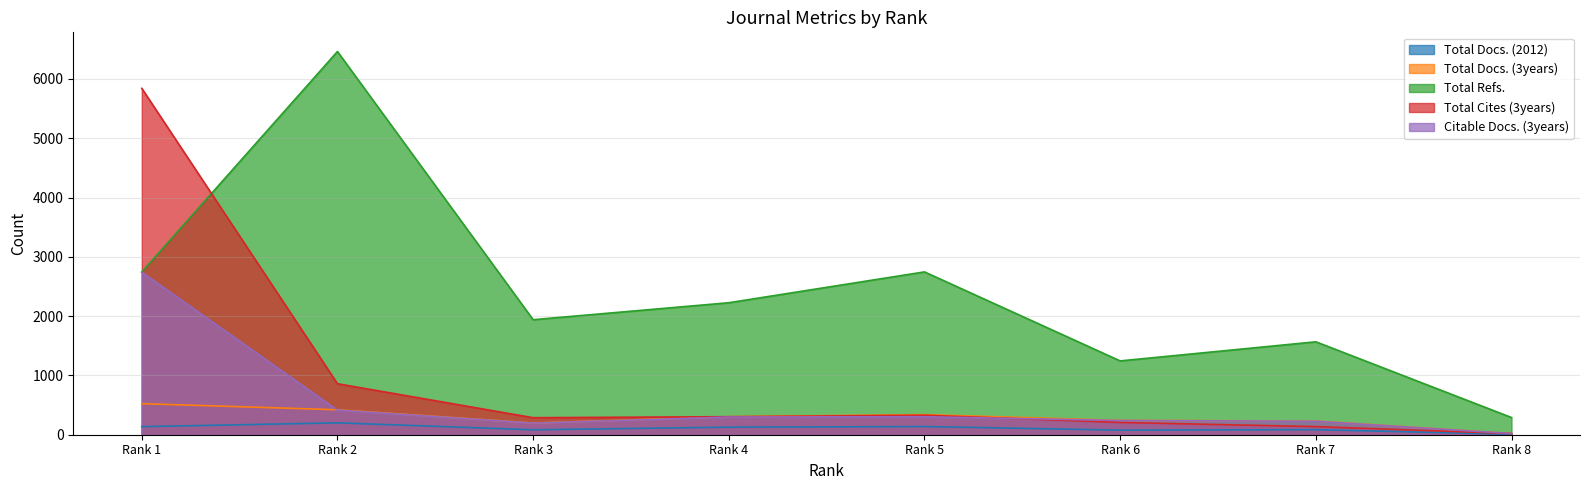

How many lines are shown in the chart?

5